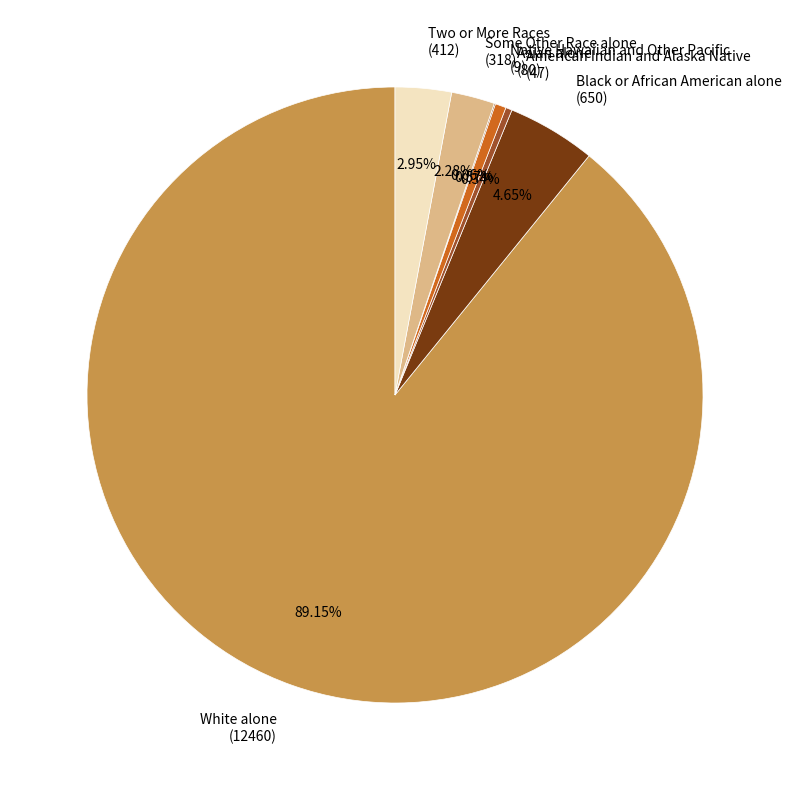

What is the majority slice?

White alone (12460)